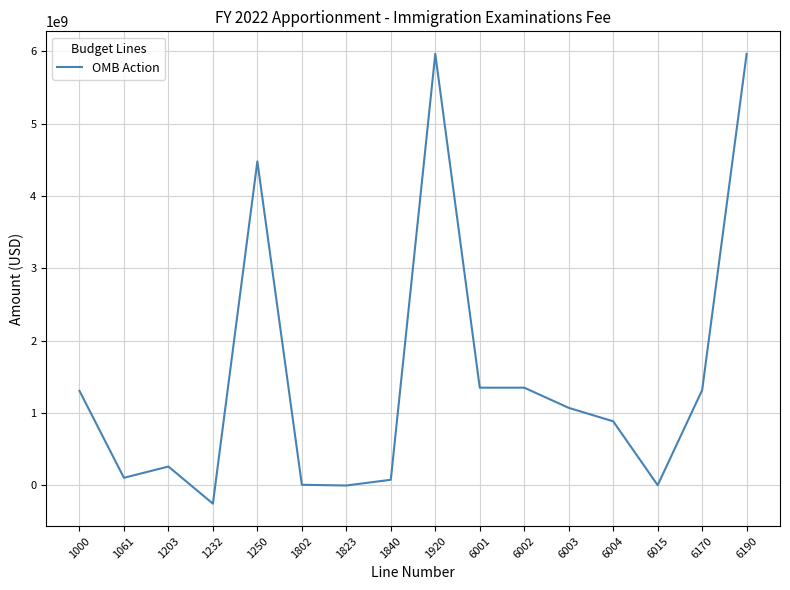

True or false: there are more than 1 points higher than both neighbors.

True